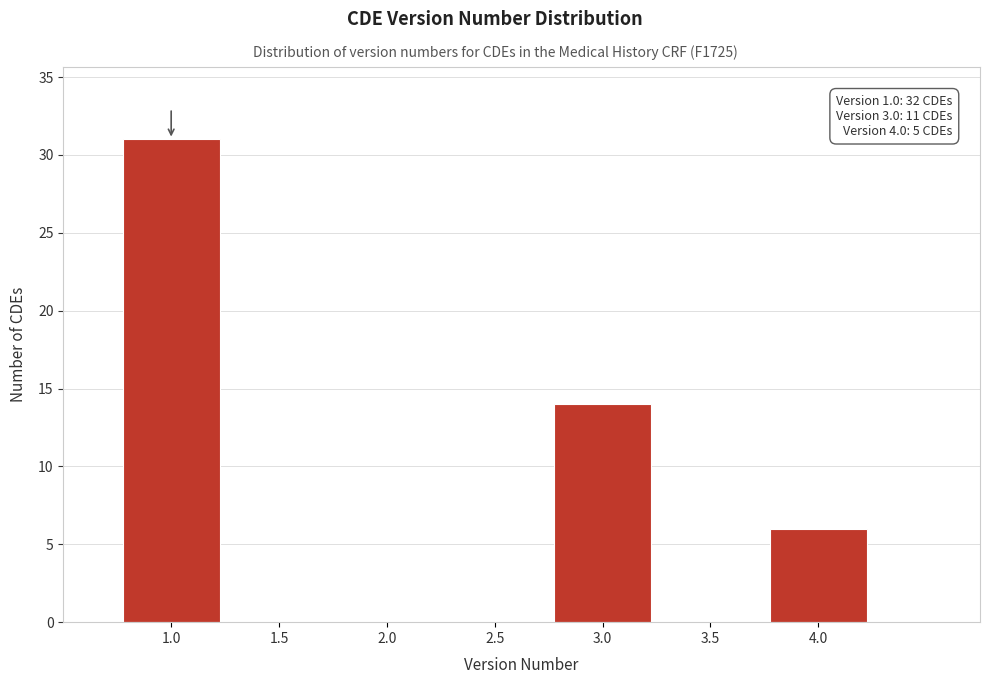

Reading right to left, list all the values displayed in this chart.

4.0=6	3.5=0	3.0=14	2.5=0	2.0=0	1.5=0	1.0=31